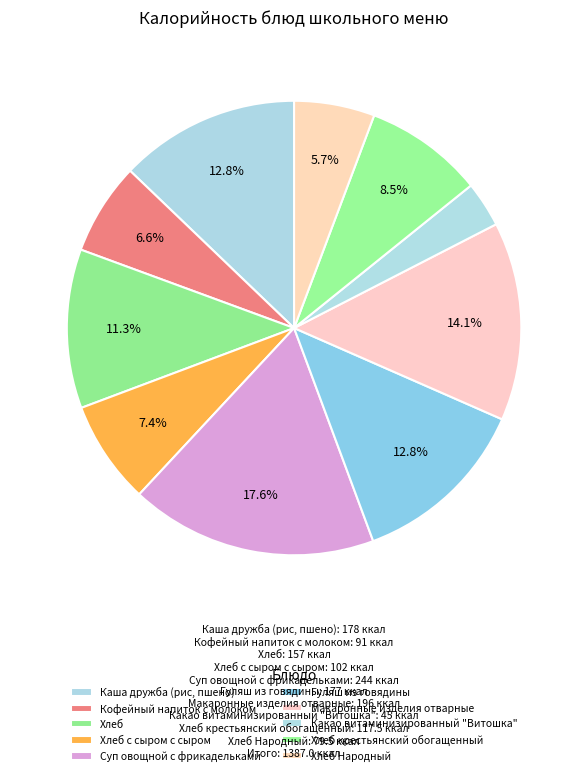

Count the number of slices in the pie.

10